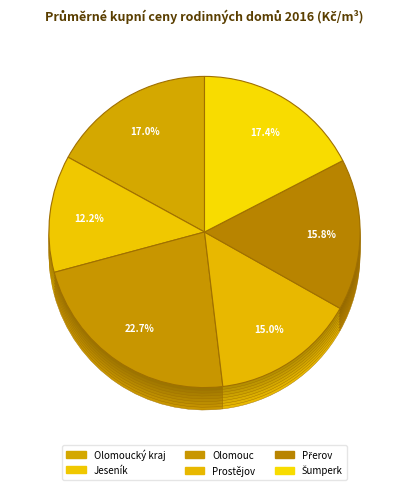

What percentage is NOT represented by Přerov?

84.2%